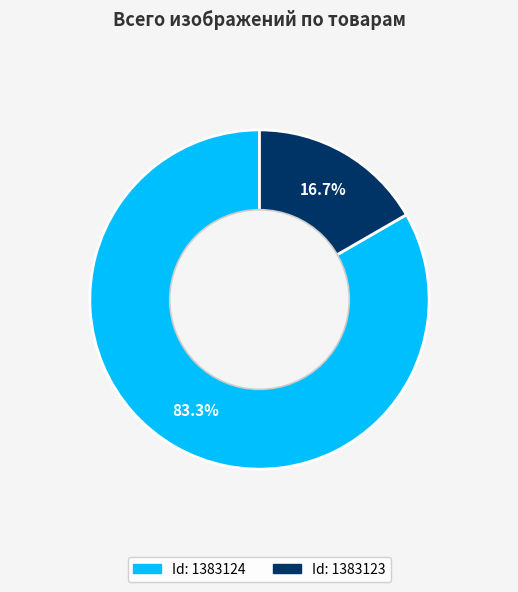

Is there a majority slice in this chart?

Yes